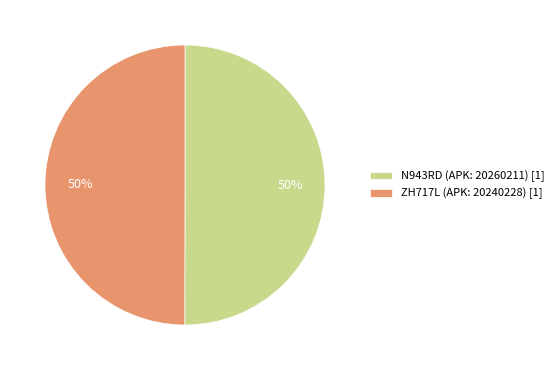

The N943RD (APK: 20260211) slice represents 61% of the pie. True or false?

False